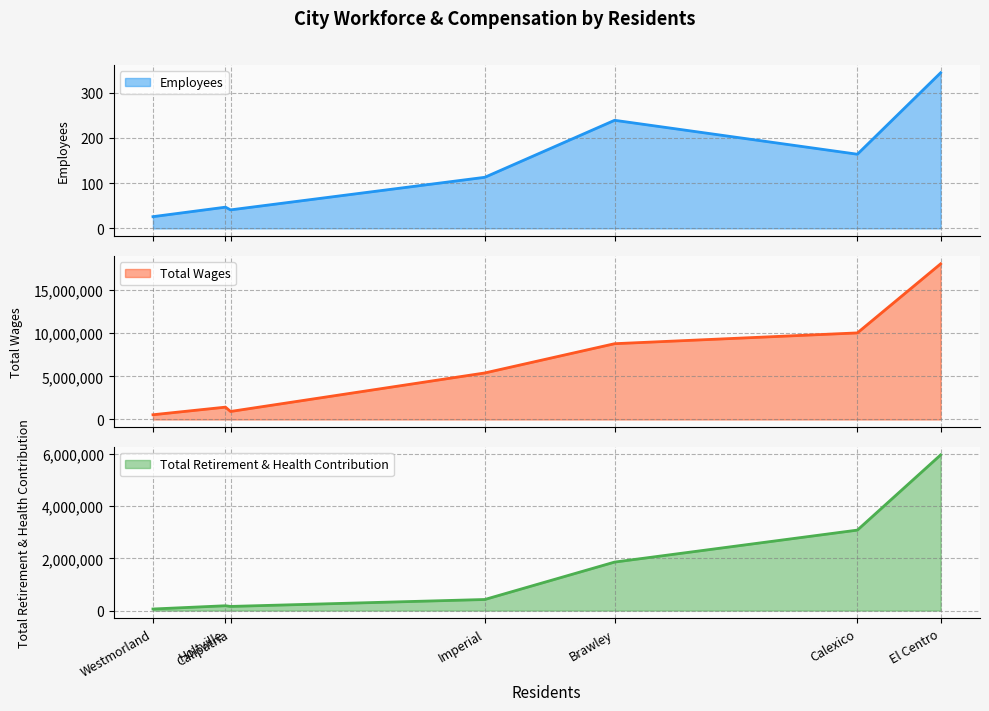

What is the maximum value for Employees?

344